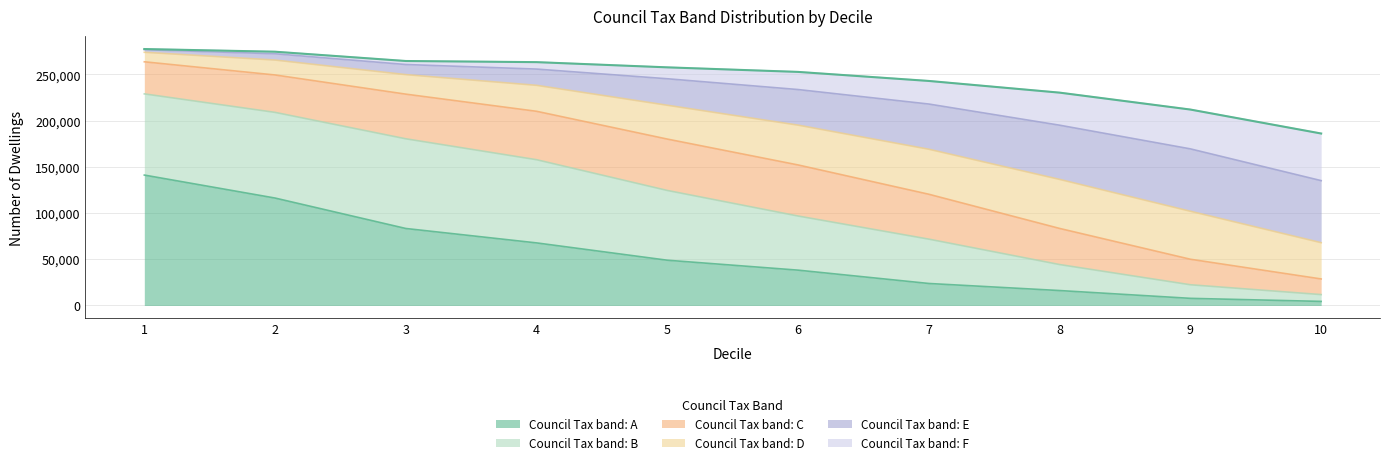

What is the maximum value for Council Tax band: A?

141149